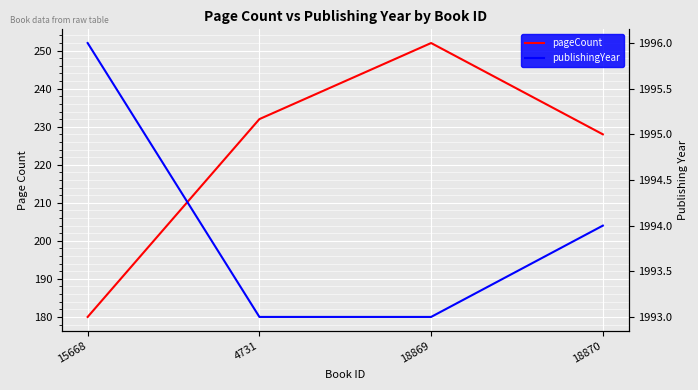

Between 15668 and 18870, which series saw the biggest shift?

pageCount